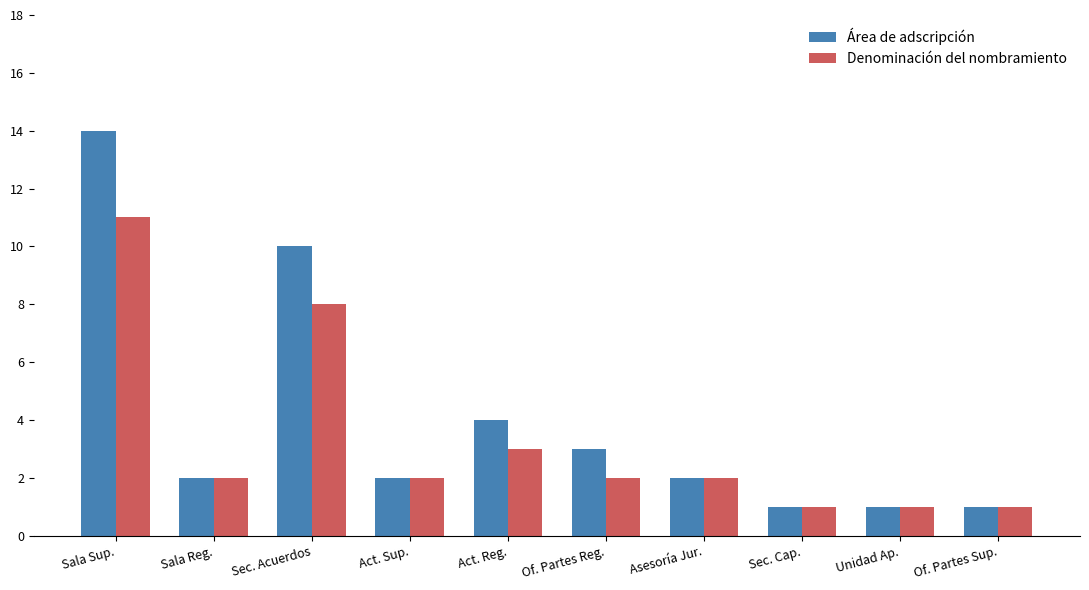

What is the difference between the highest and lowest values at Sala Sup.?

3